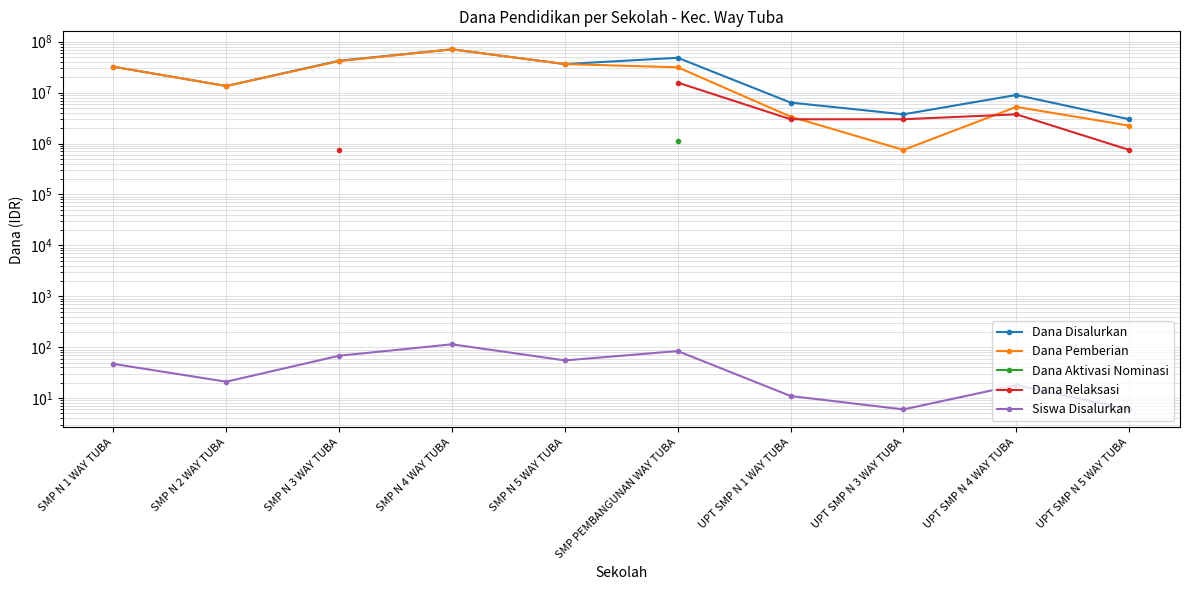

What is the average value of the Dana Disalurkan series?

26587500.0